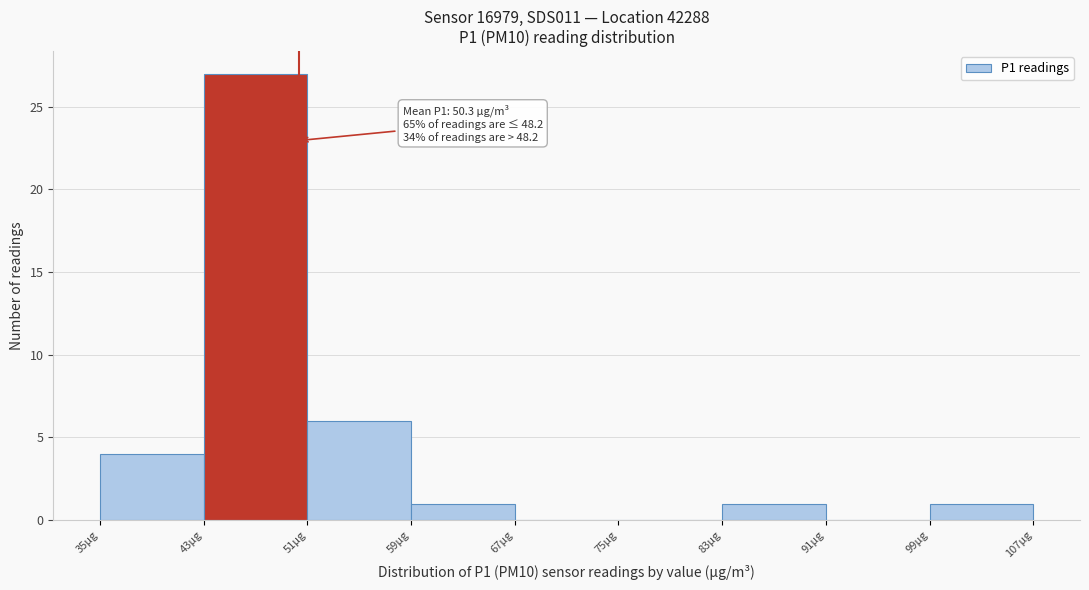

Which range on the x-axis has the tallest bar?

43 to 51